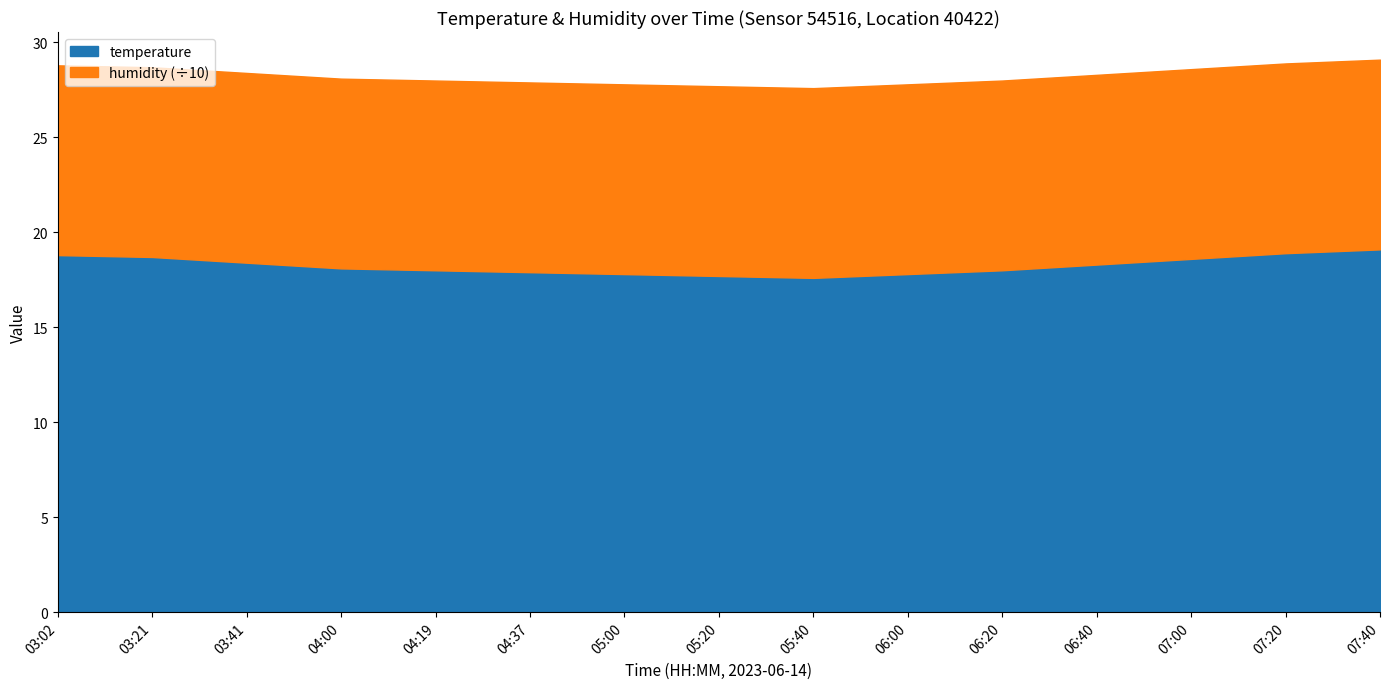

What is the sum of the values at 07:20 and 04:19?

36.9